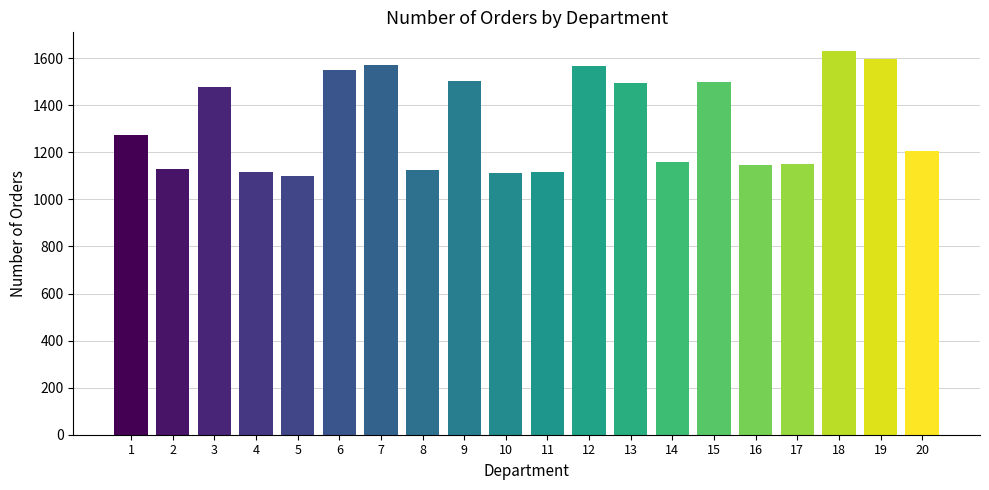

What is the value of the 11th bar from the left?

1117.8